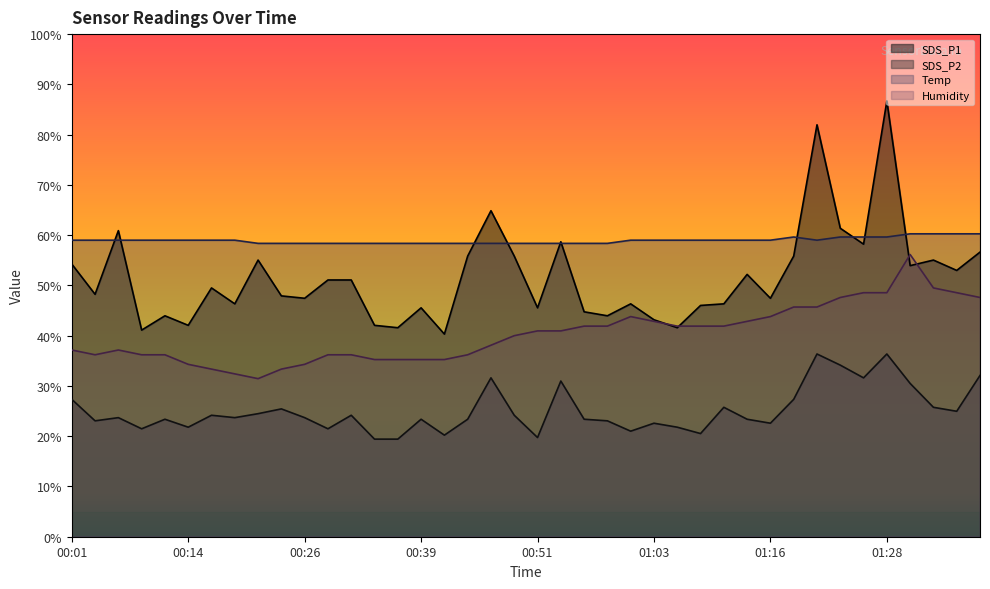

Where does the Humidity series first go above 40?

00:51